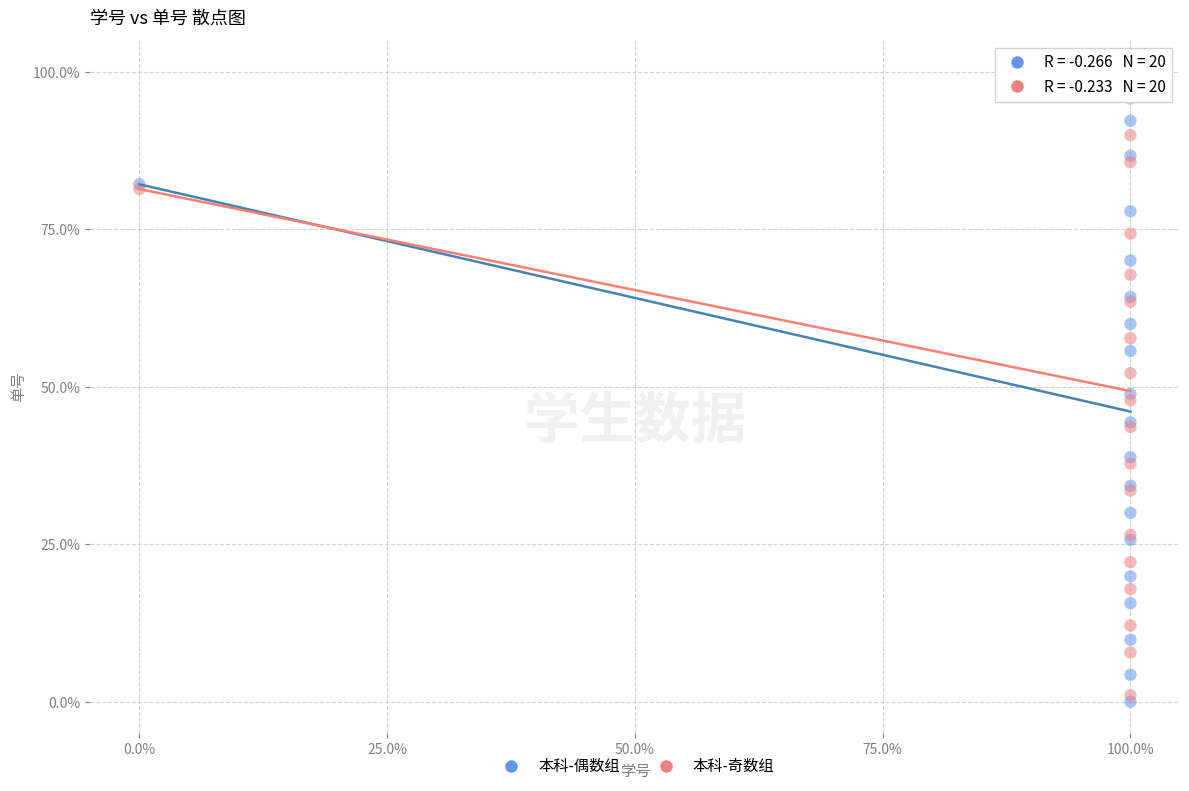

Which series has the widest spread of Y values?

本科-奇数组